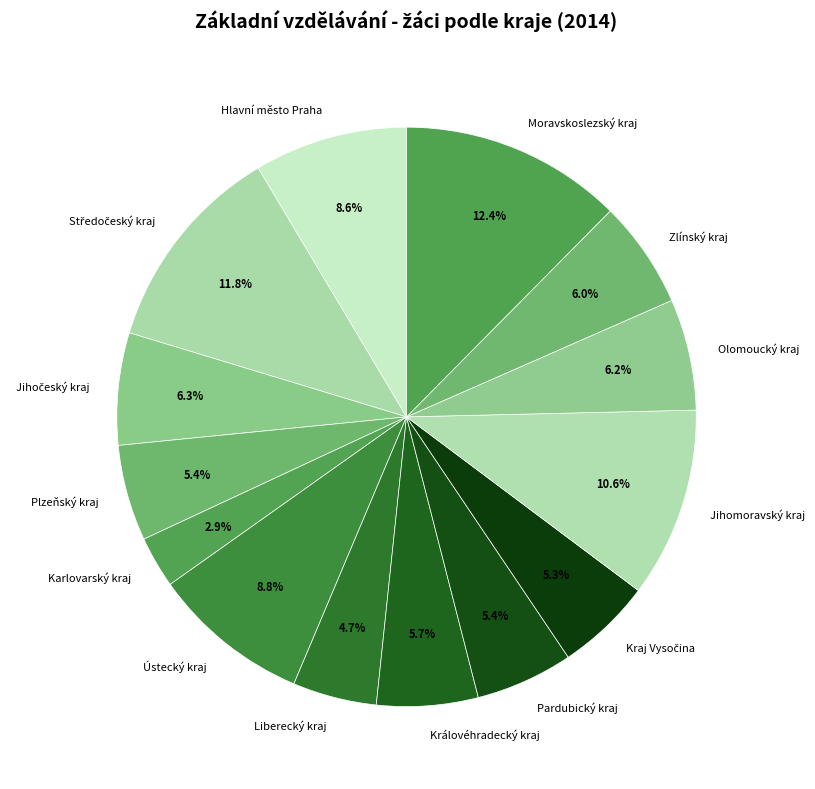

How many segments does this pie chart have?

14